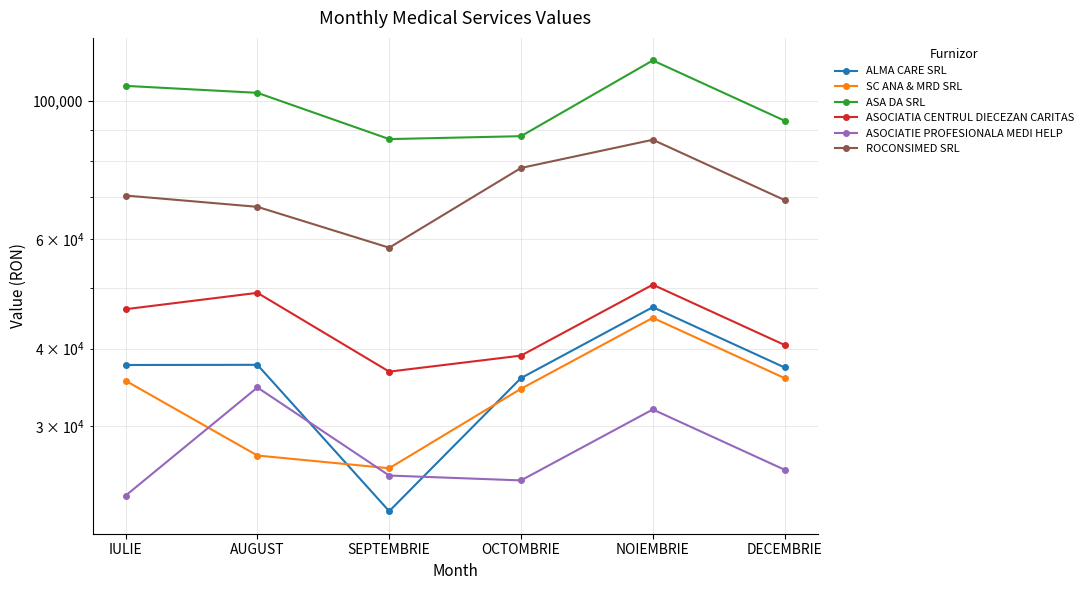

At how many categories does at least one series exceed 47397?

6